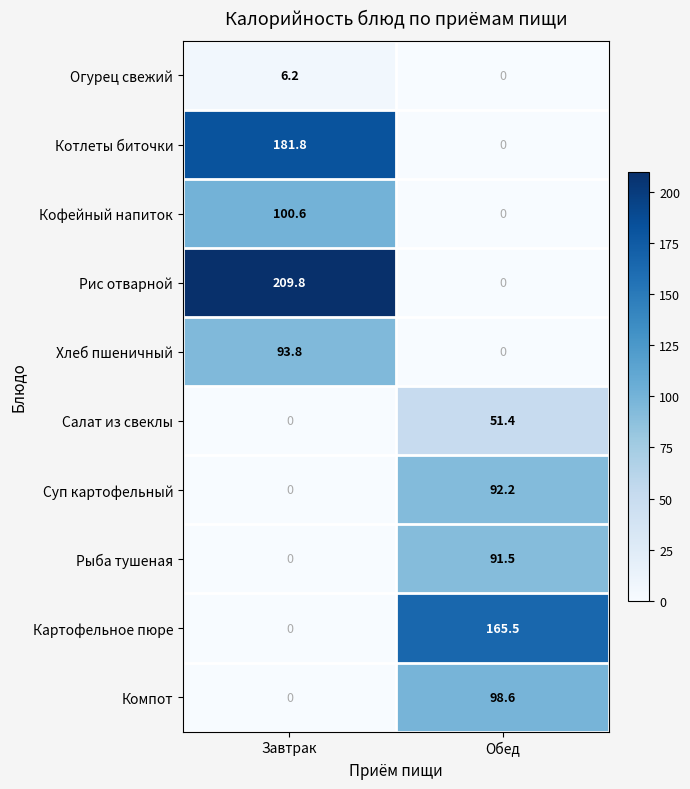

Reading left to right, what are all the values shown in this chart?

Огурец свежий: 6.2	0.0
Котлеты биточки: 181.8	0.0
Кофейный напиток: 100.6	0.0
Рис отварной: 209.8	0.0
Хлеб пшеничный: 93.8	0.0
Салат из свеклы: 0.0	51.4
Суп картофельный: 0.0	92.2
Рыба тушеная: 0.0	91.5
Картофельное пюре: 0.0	165.5
Компот: 0.0	98.6